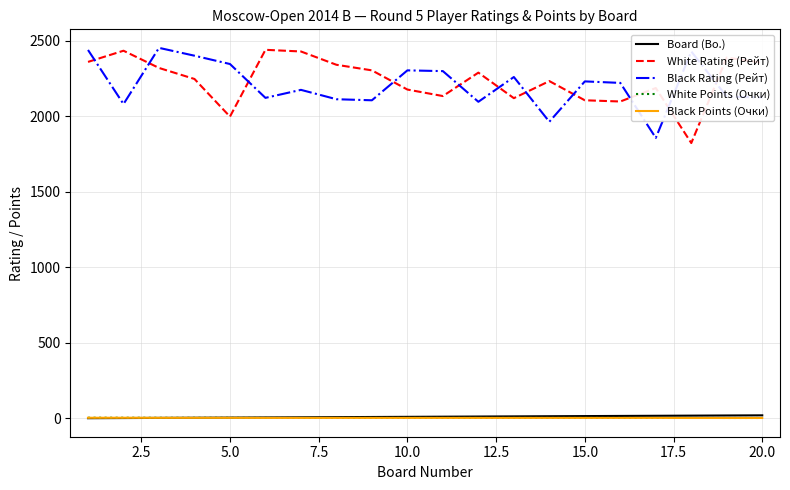

What is the maximum value for Black Rating (Рейт)?

2452.0